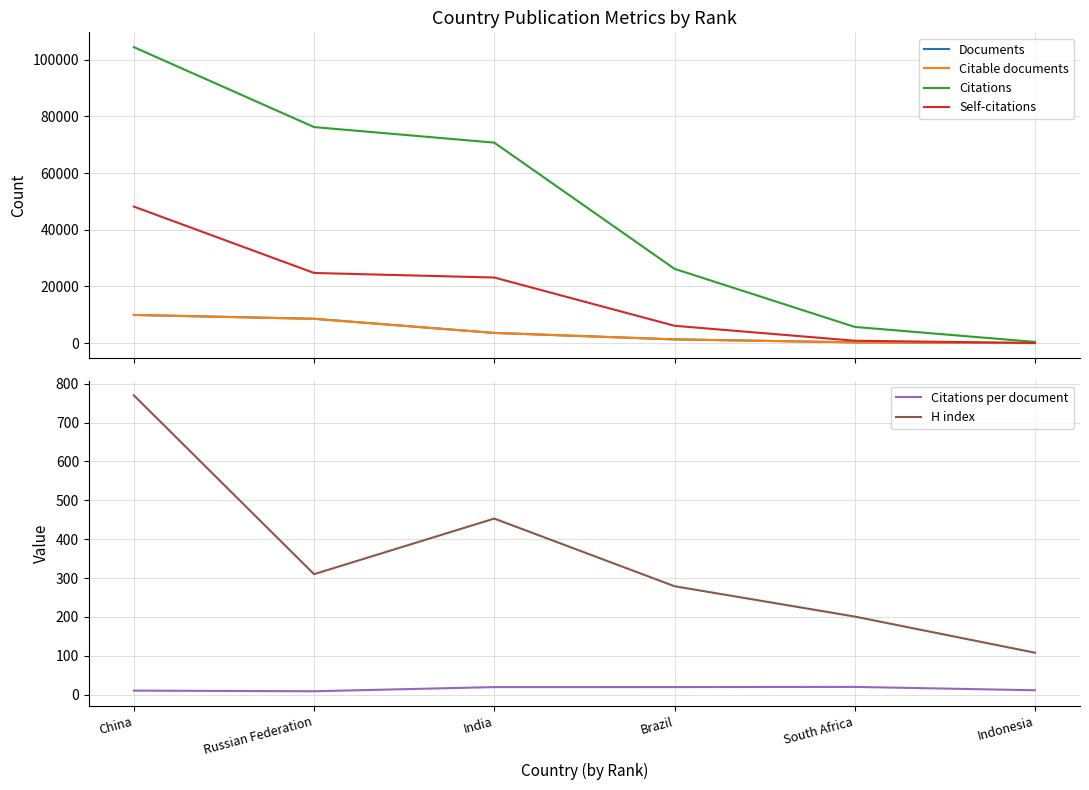

At how many categories does at least one series exceed 26444?

3